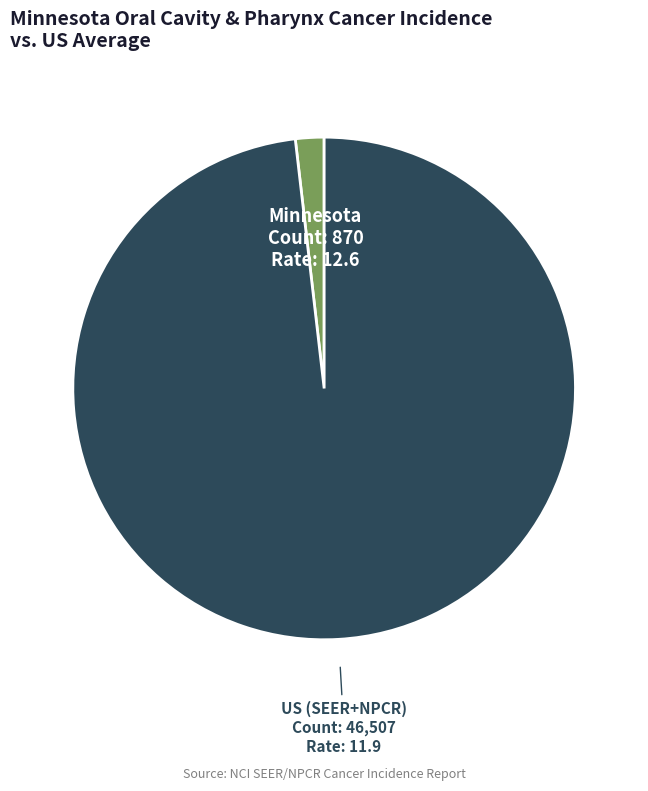

Which slice is the largest?

US (SEER+NPCR)